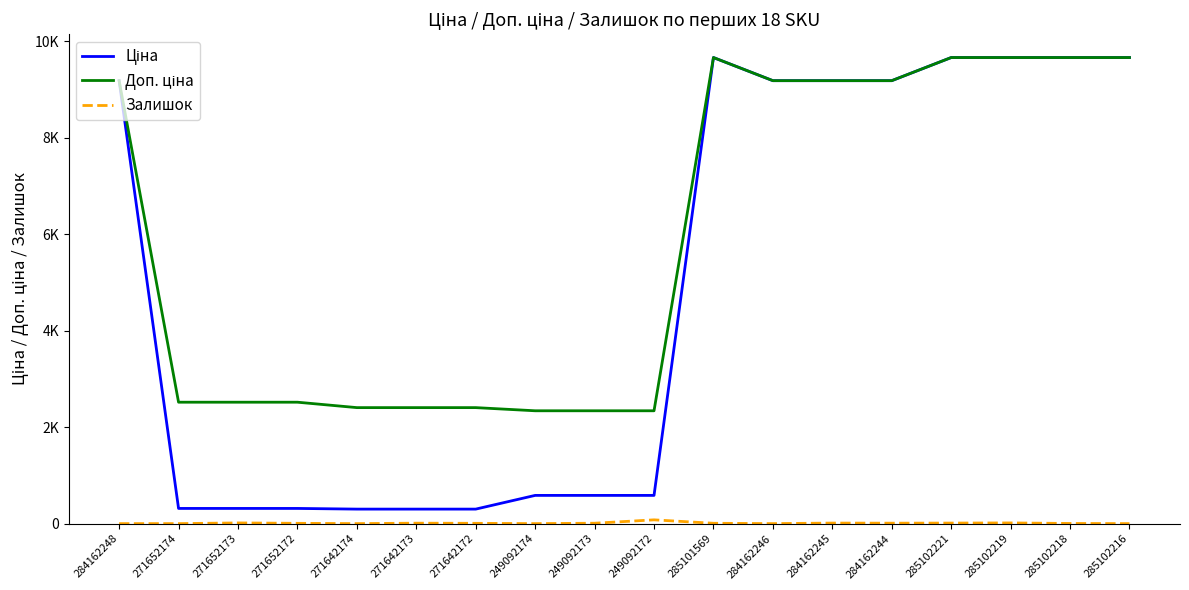

In Залишок, how many points are lower than both neighbors (excluding endpoints)?

4